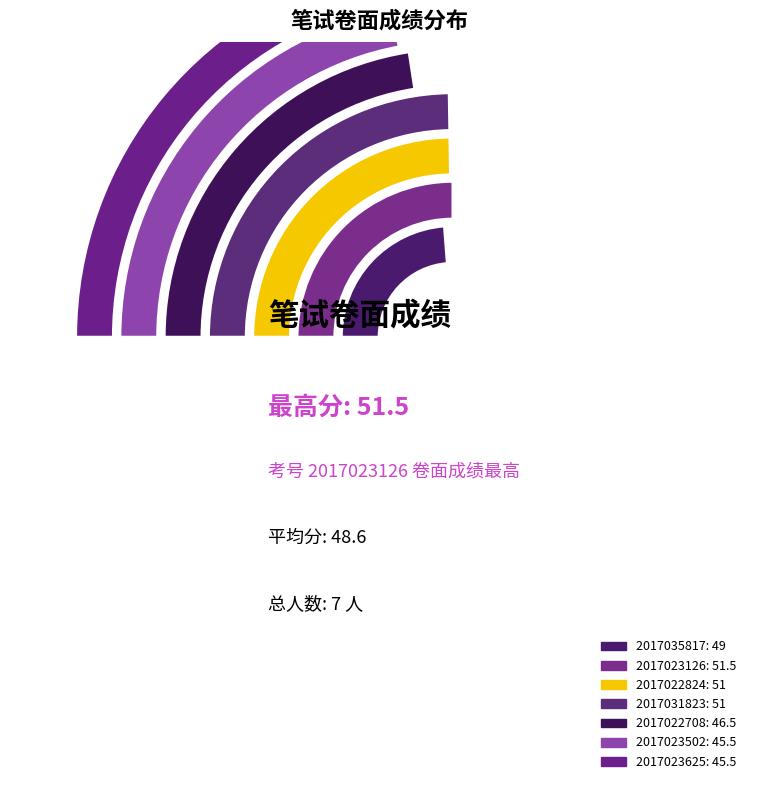

What is the change in value from 2017022708 to 2017023502?

-1.0